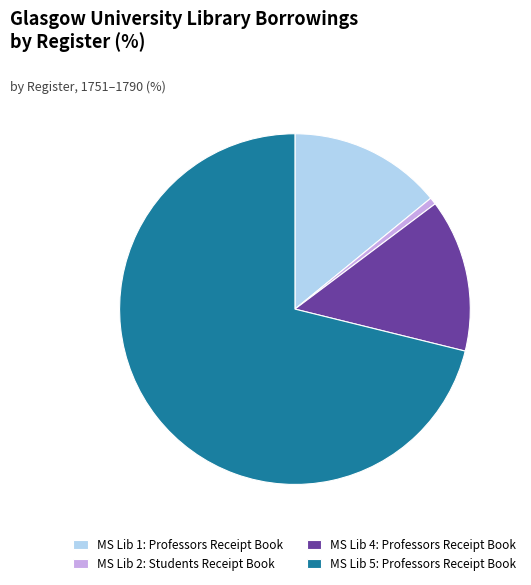

Count the number of slices in the pie.

4